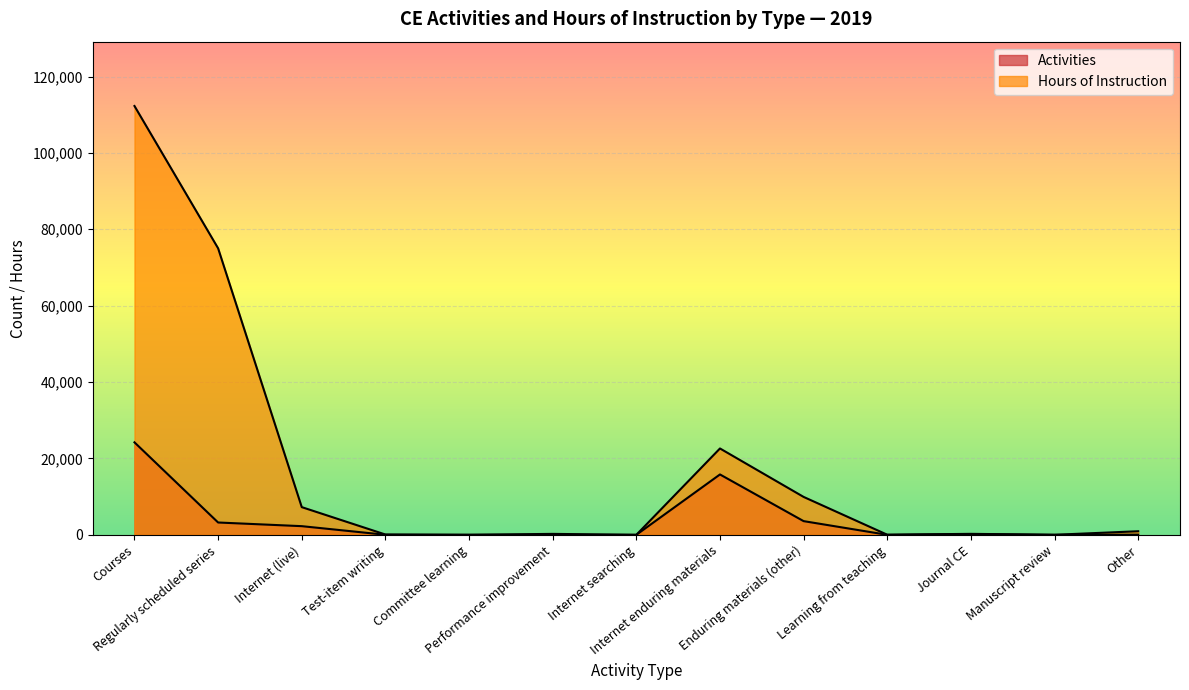

Reading left to right, extract all data points from this chart.

Activities: Courses=24217.0	Regularly scheduled series=3231.0	Internet (live)=2271.0	Test-item writing=19.0	Committee learning=3.0	Performance improvement=12.0	Internet searching=2.0	Internet enduring materials=15810.0	Enduring materials (other)=3589.0	Learning from teaching=3.0	Journal CE=194.0	Manuscript review=1.0	Other=45.0
Hours of Instruction: Courses=112282.5	Regularly scheduled series=75016.5	Internet (live)=7254.6	Test-item writing=86.0	Committee learning=13.0	Performance improvement=250.0	Internet searching=1.8	Internet enduring materials=22613.4	Enduring materials (other)=9928.6	Learning from teaching=28.0	Journal CE=258.5	Manuscript review=15.0	Other=941.5